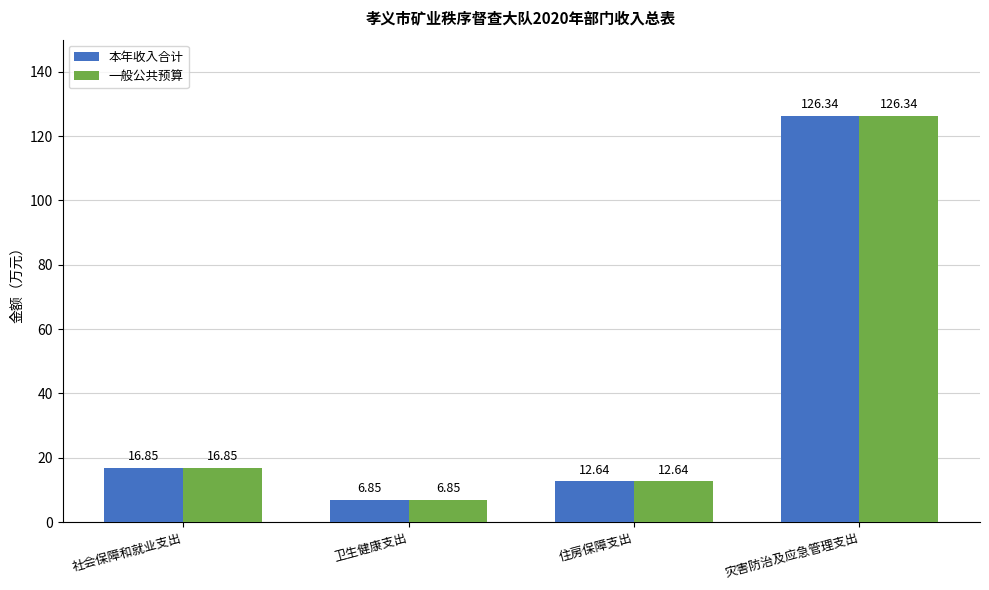

What is the difference between the second highest and minimum values in the 一般公共预算 series?

10.0